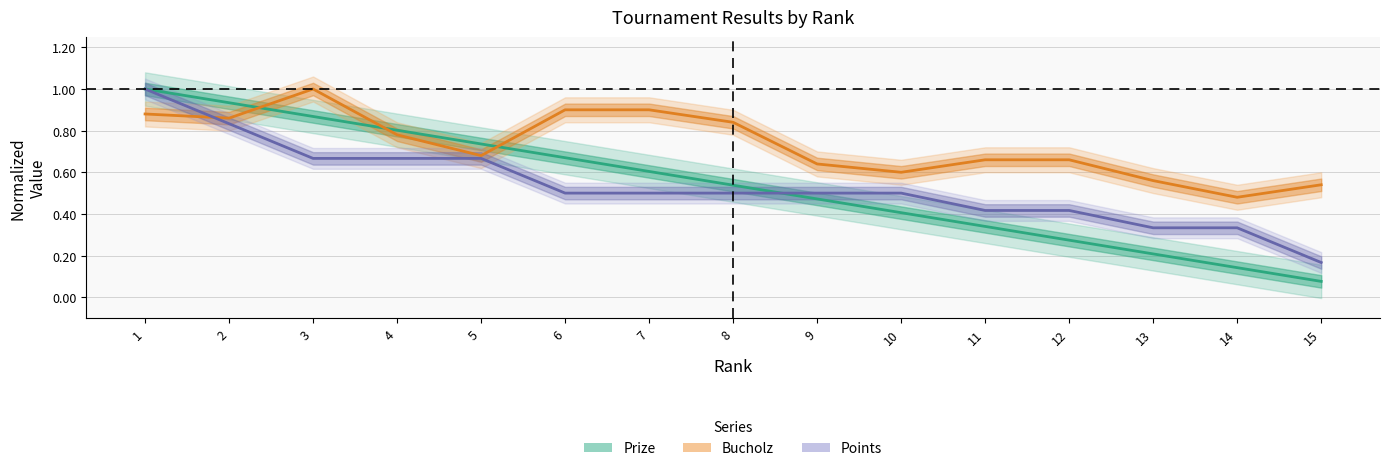

What is the highest value of the Points series?

1.0